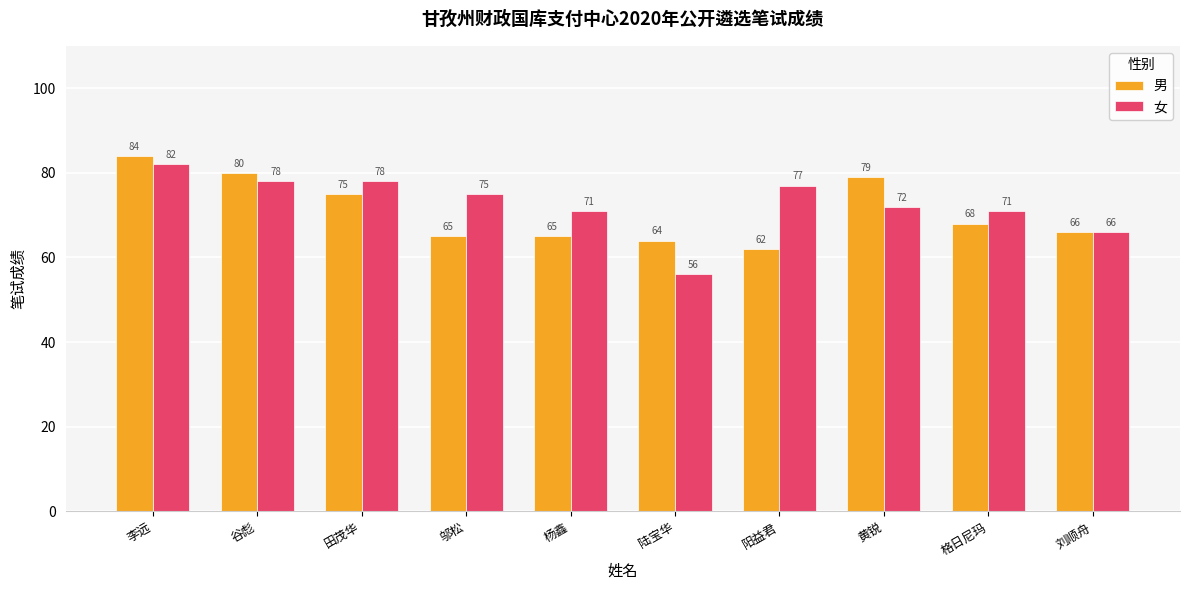

What is the label of the 3rd bar from the right?

黄锐